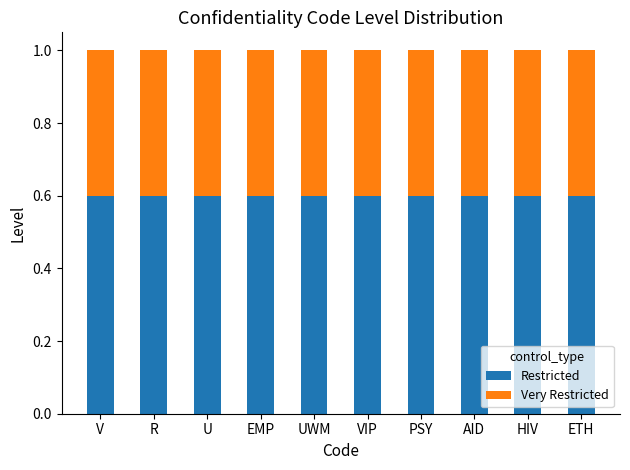

What is the sum of the Restricted values at HIV and AID?

1.2